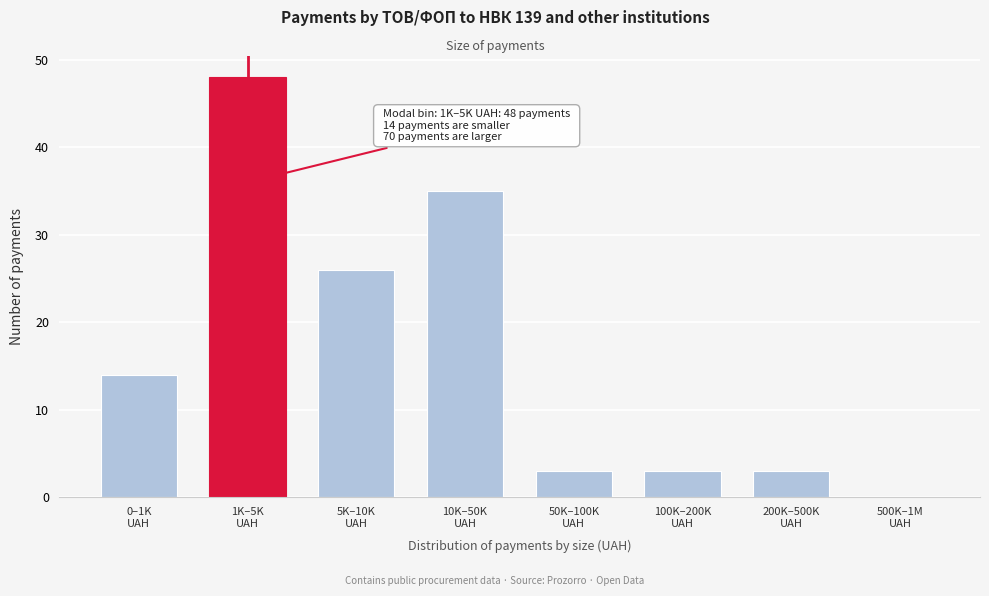

What is the sum of all values?

132